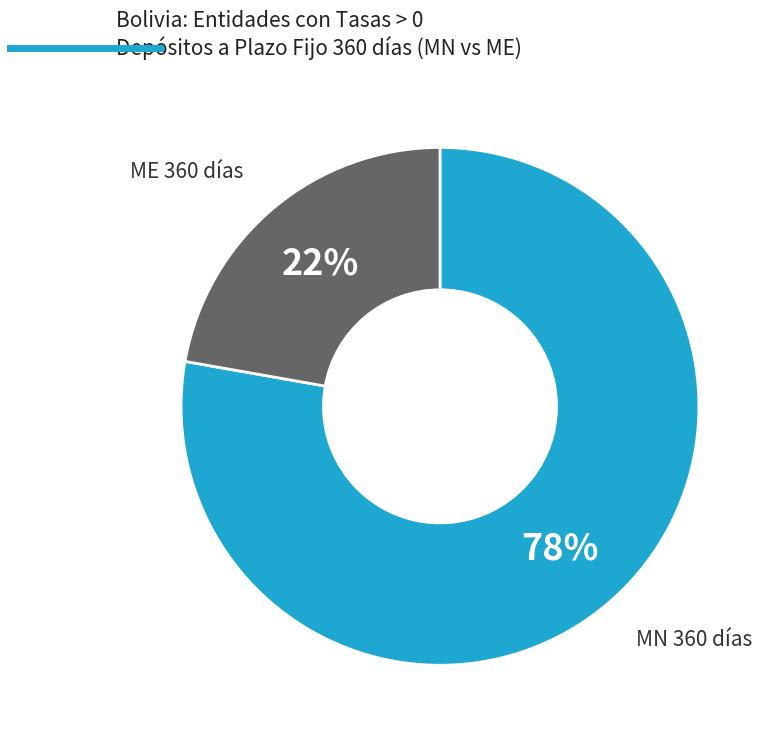

Does any single category account for the majority?

Yes